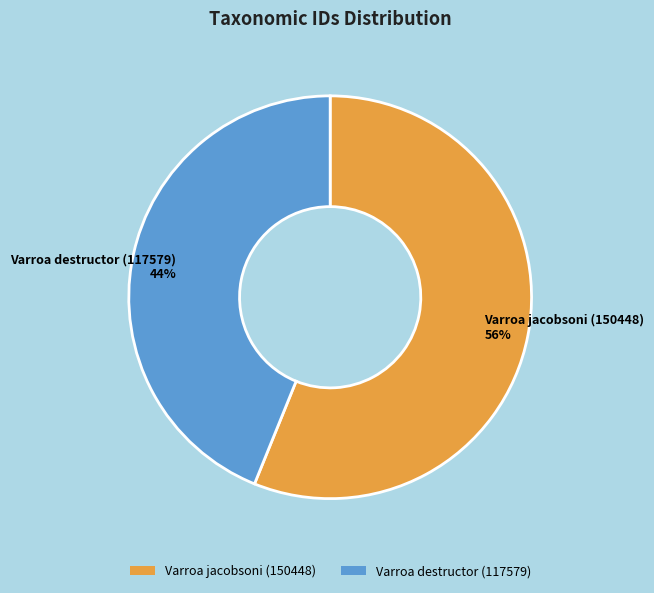

True or false: Varroa destructor (117579) accounts for 32% of the total.

False